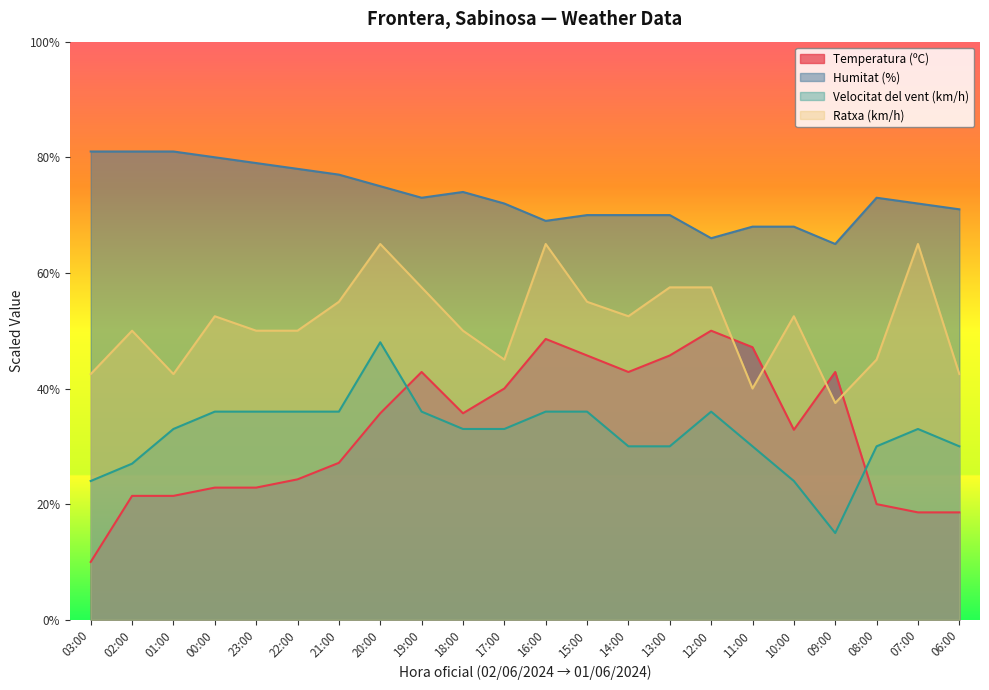

At which label does Temperatura (ºC) first exceed 35?

20:00